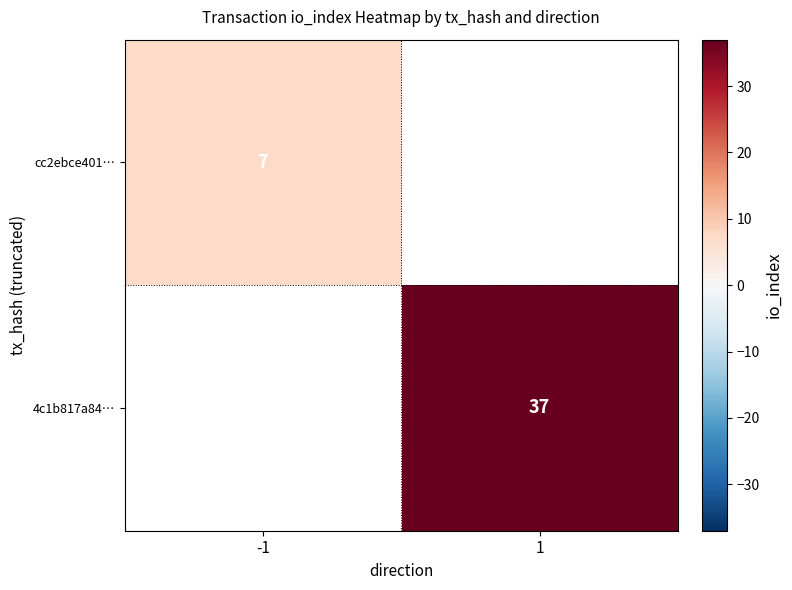

Is it true that 4c1b817a84… equals 37 at 1?

True